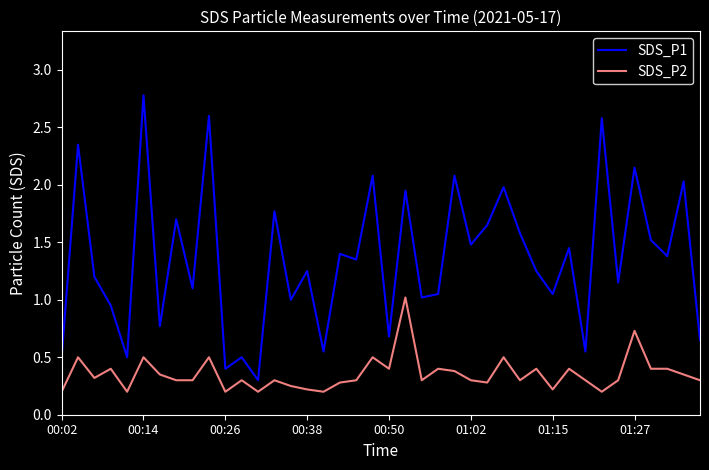

Which series has the largest total across all categories?

SDS_P1